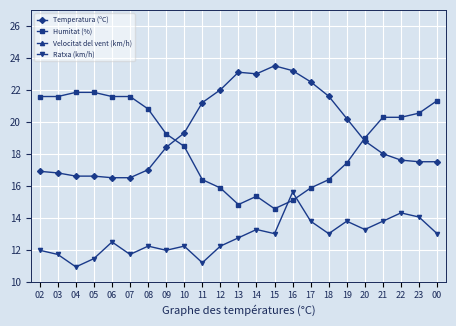

What is the difference between the maximum and minimum values in the Velocitat del vent (km/h) series?

2.3